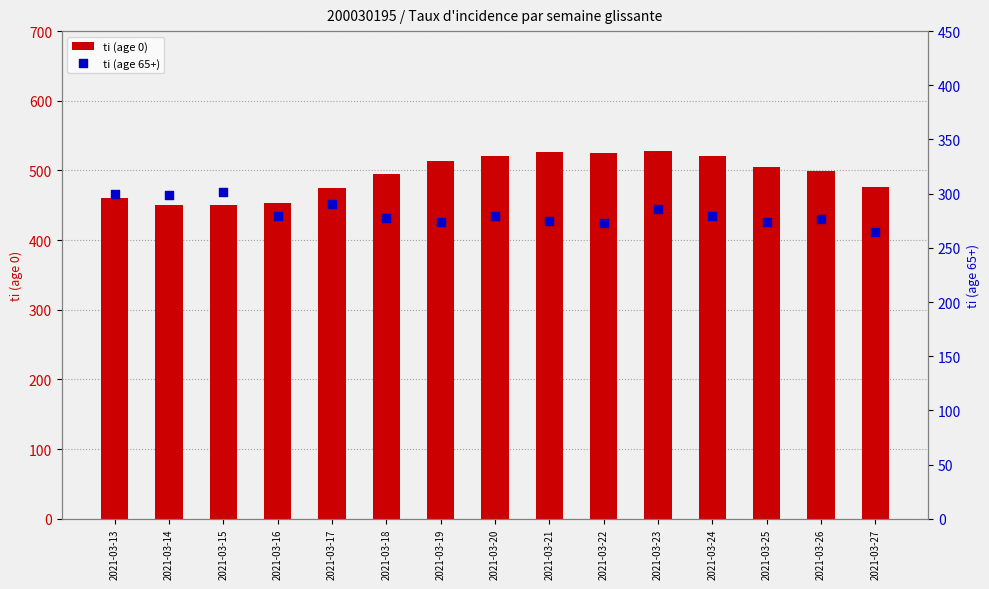

Which series reaches the minimum Y coordinate?

ti (age 65+)